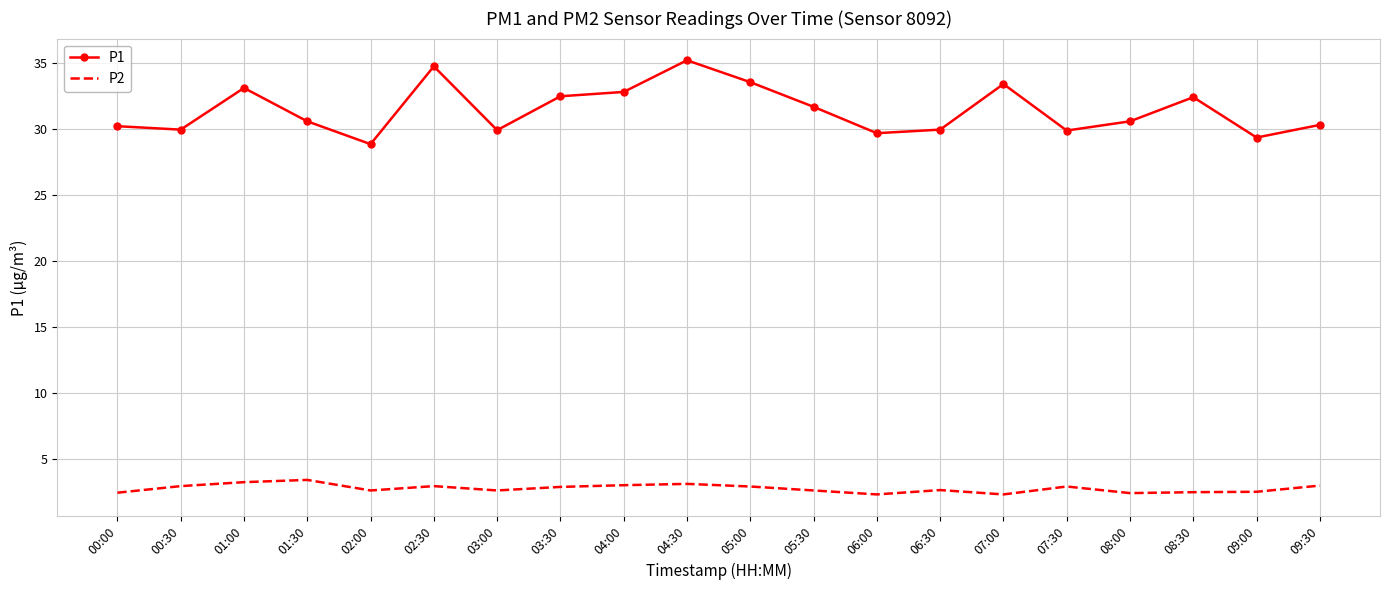

Rank the series by their maximum value, from highest to lowest.

P1, P2